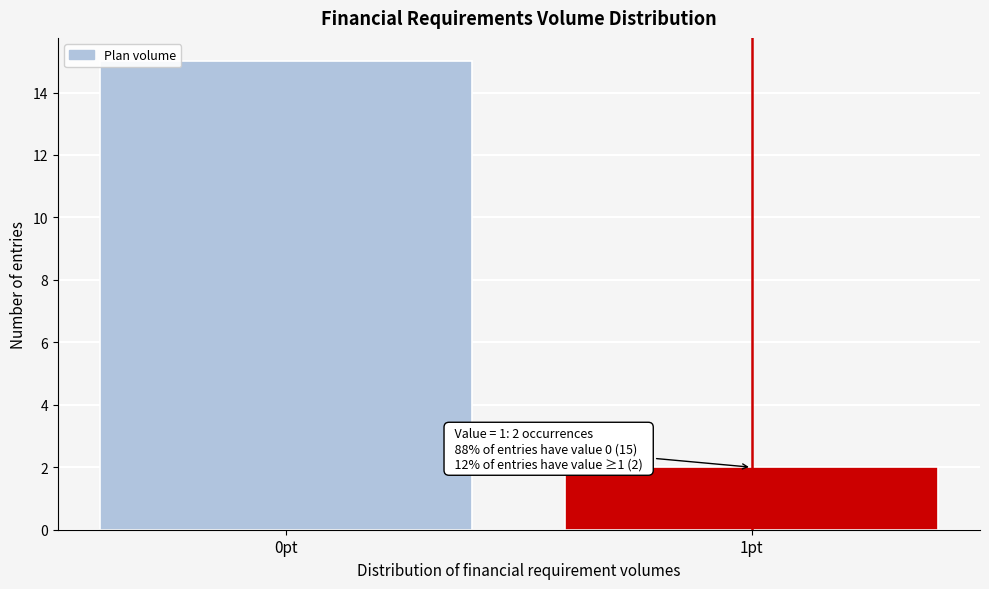

Reading left to right, list all the values displayed in this chart.

15	2